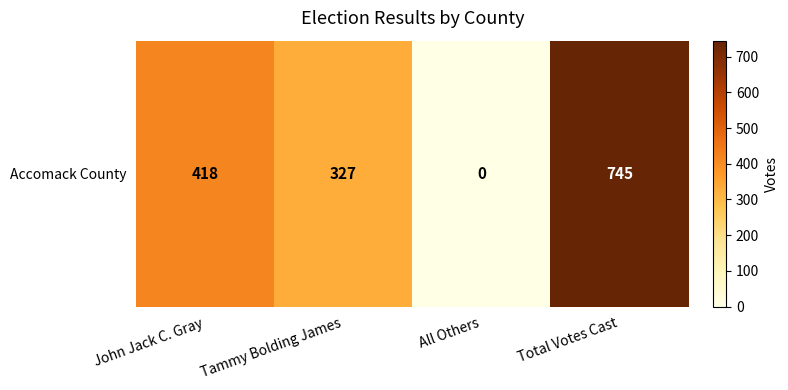

Reading right to left, list all the values displayed in this chart.

Total Votes Cast=745	All Others=0	Tammy Bolding James=327	John Jack C. Gray=418